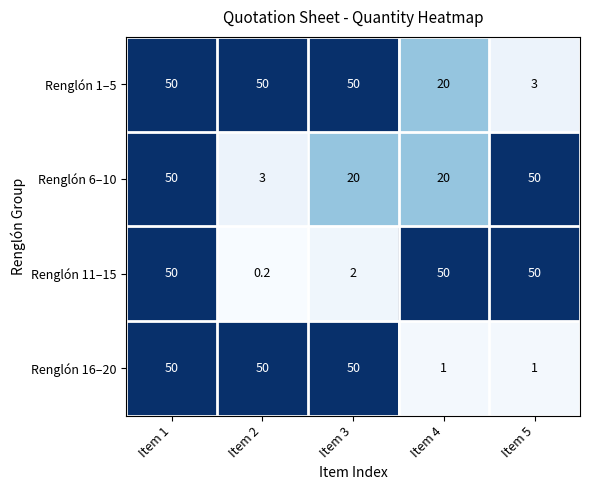

What is the average value of the Renglón 1–5 series?

34.6